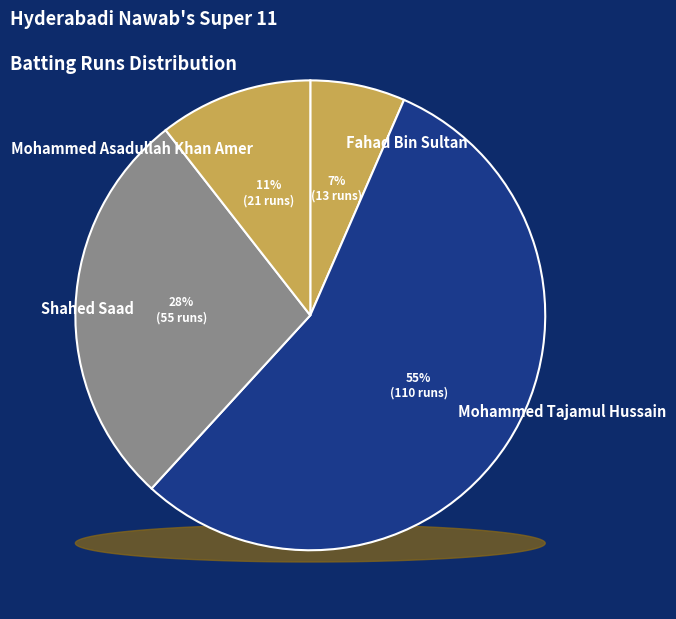

What percentage is the Shahed Saad slice, to the nearest percent?

28%